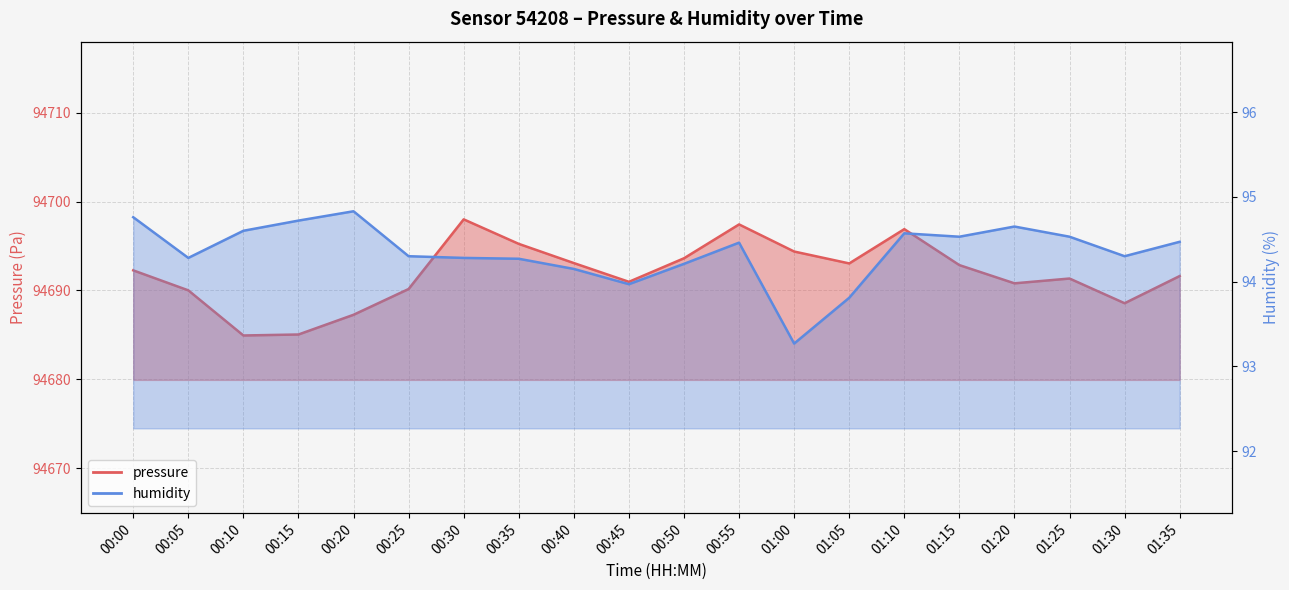

Reading right to left, extract all data points from this chart.

pressure: 94691.6	94688.6	94691.3	94690.8	94692.9	94696.9	94693.0	94694.4	94697.4	94693.6	94691.0	94693.1	94695.2	94698.0	94690.2	94687.3	94685.0	94684.9	94690.0	94692.3
humidity: 94.5	94.3	94.5	94.7	94.5	94.6	93.8	93.3	94.5	94.2	94.0	94.2	94.3	94.3	94.3	94.8	94.7	94.6	94.3	94.8